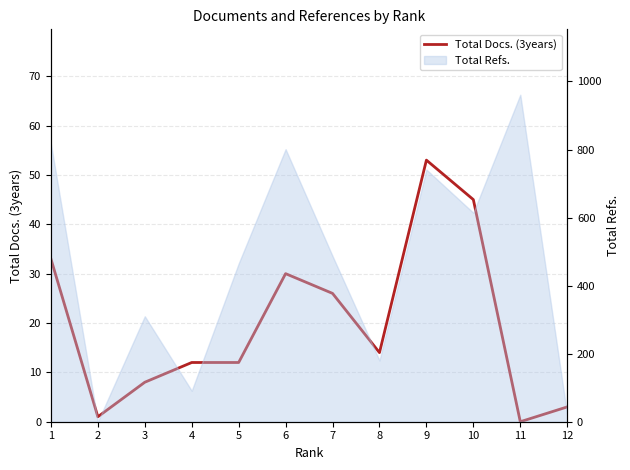

Reading left to right, list all the values displayed in this chart.

1=33	2=1	3=8	4=12	5=12	6=30	7=26	8=14	9=53	10=45	11=0	12=3